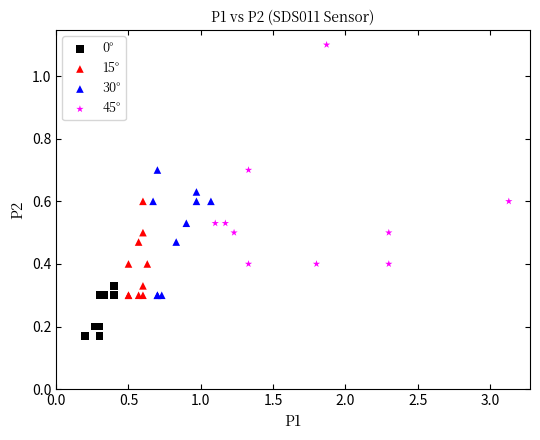

Which series has the widest spread of Y values?

45°